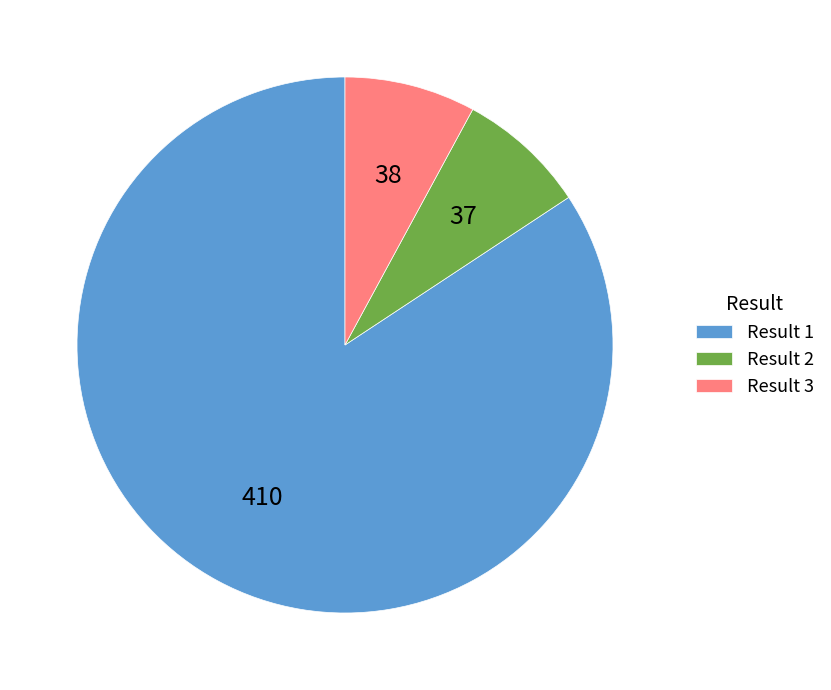

Is there a majority slice in this chart?

Yes